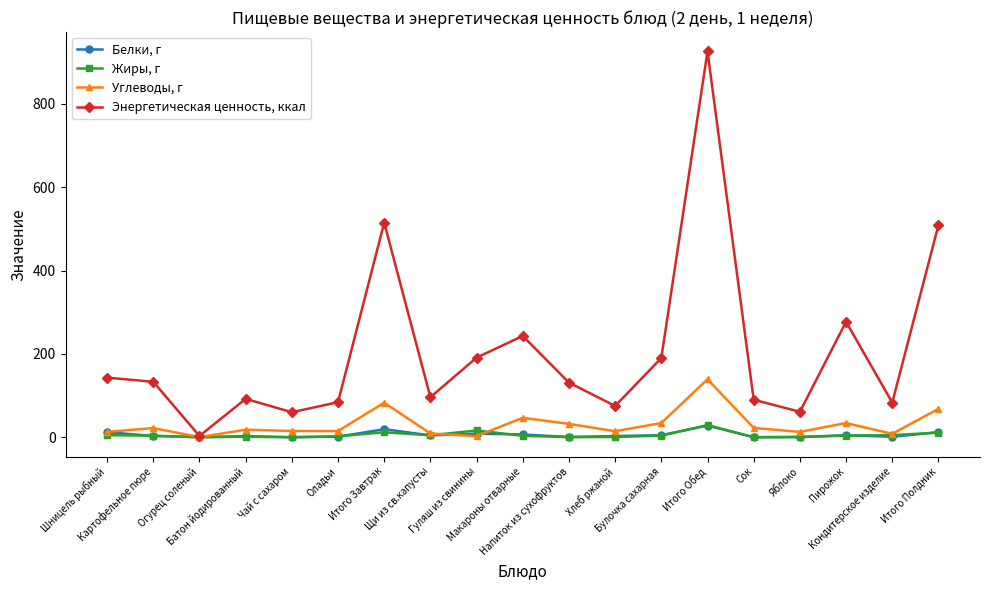

What is the value of the Углеводы, г point at the 3rd from the left?

0.3